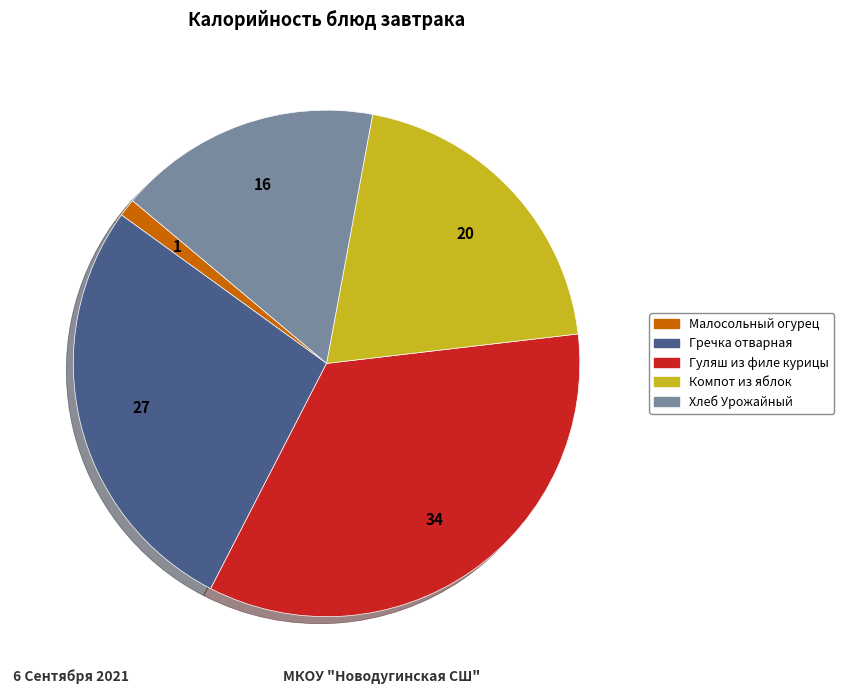

Do Хлеб Урожайный and Гуляш из филе курицы together represent more than half of the pie?

Yes